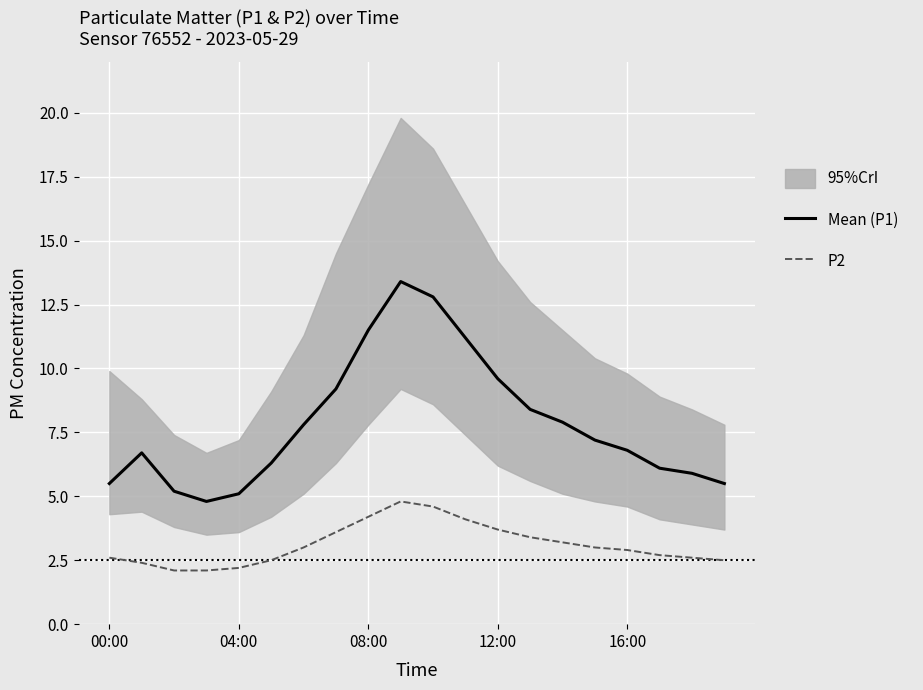

True or false: Mean (P1) and P2 intersect in this chart.

False